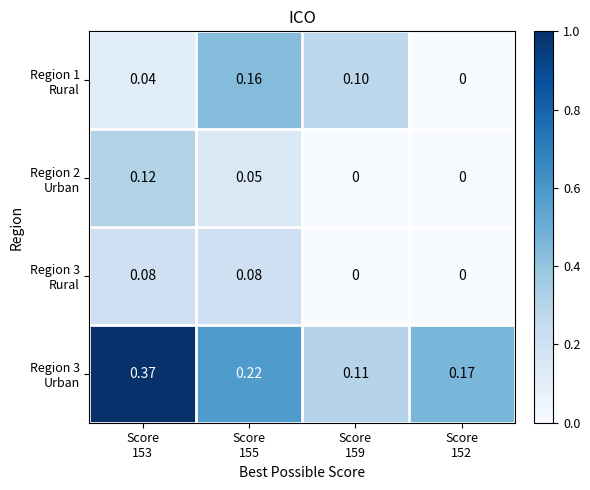

At Score 152, list the series in order from largest to smallest.

Region 3 Urban, Region 1 Rural, Region 2 Urban, Region 3 Rural